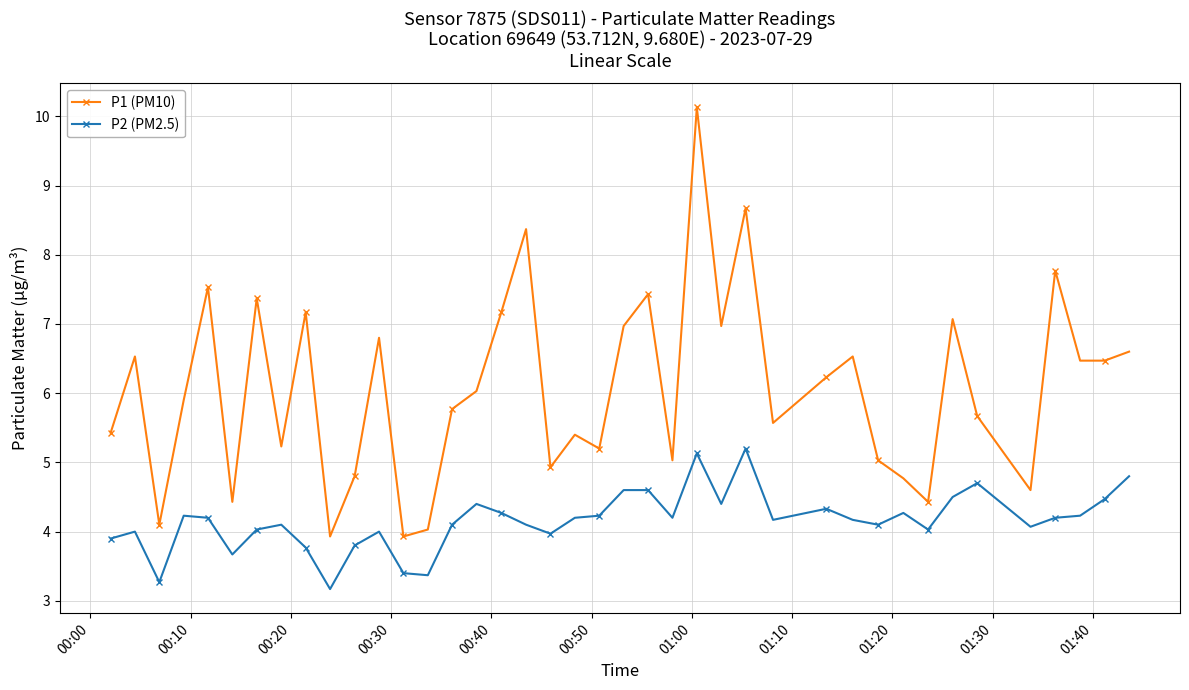

What is the lowest value of the P2 (PM2.5) series?

3.2